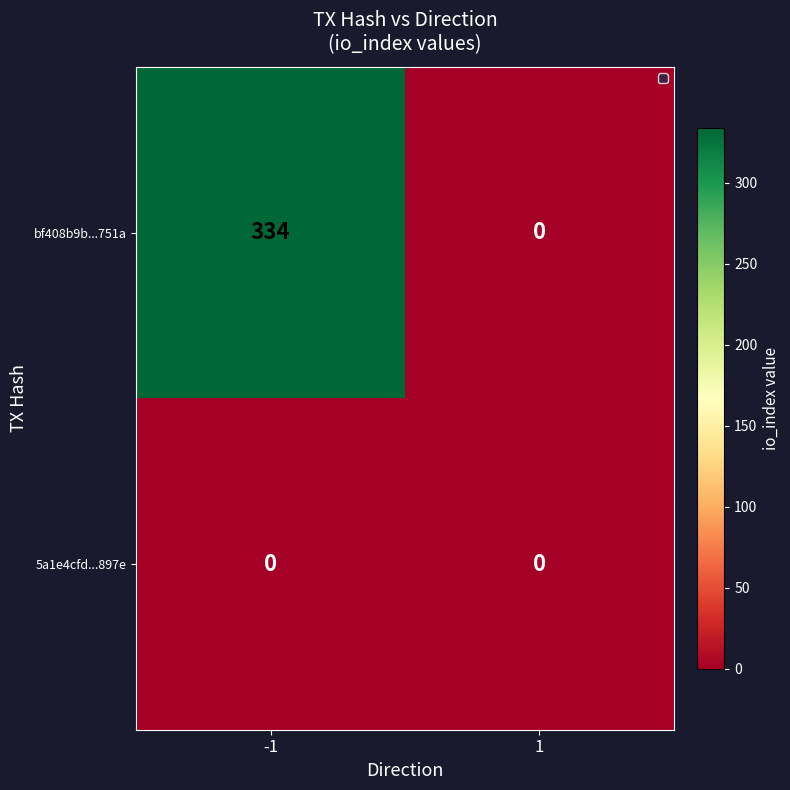

Reading right to left, what are all the values shown in this chart?

bf408b9b...751a: 0	334
5a1e4cfd...897e: 0	0